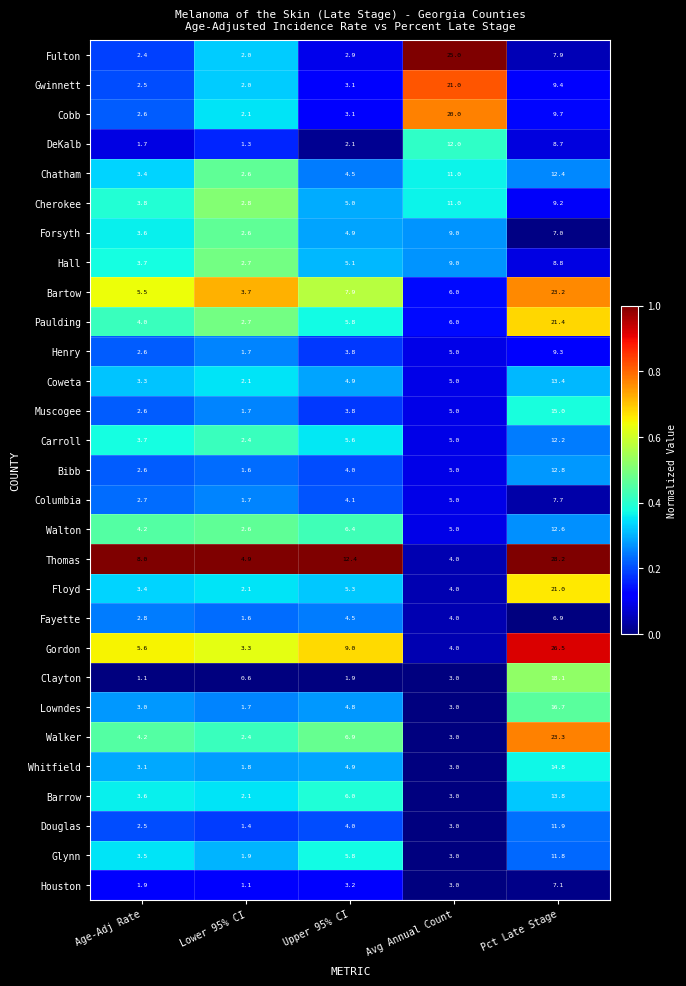

Which series has the largest range (max minus min)?

Thomas